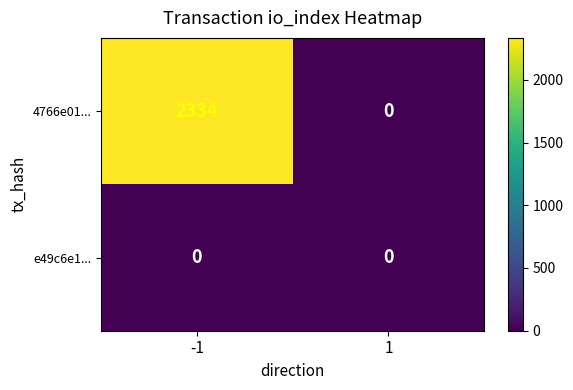

Reading left to right, what are all the values shown in this chart?

4766e01...: -1=2334	1=0
e49c6e1...: -1=0	1=0